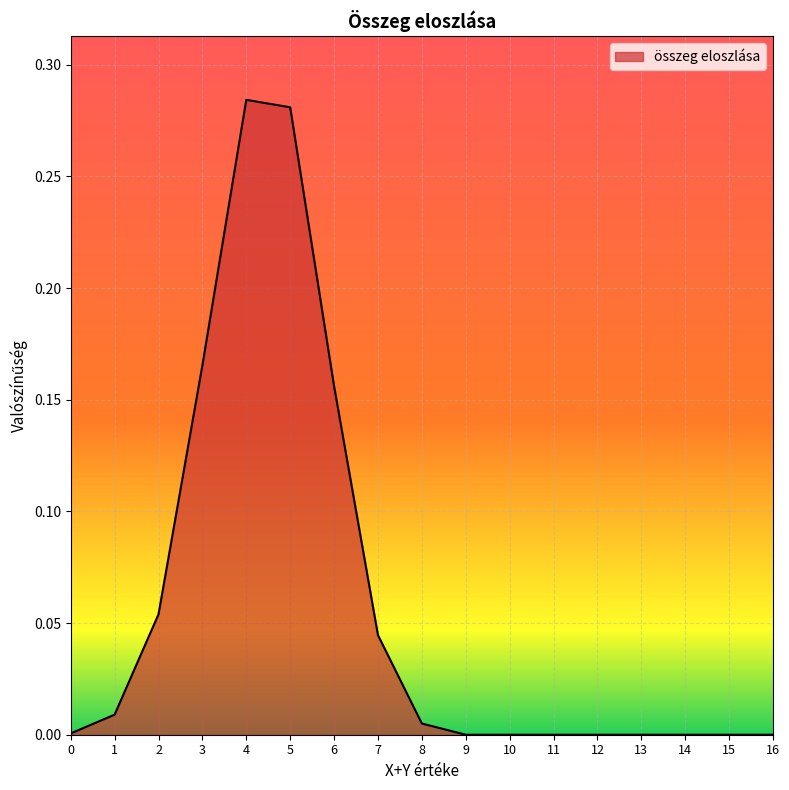

The chart shows a value of 0.0 at 7. True or false?

True